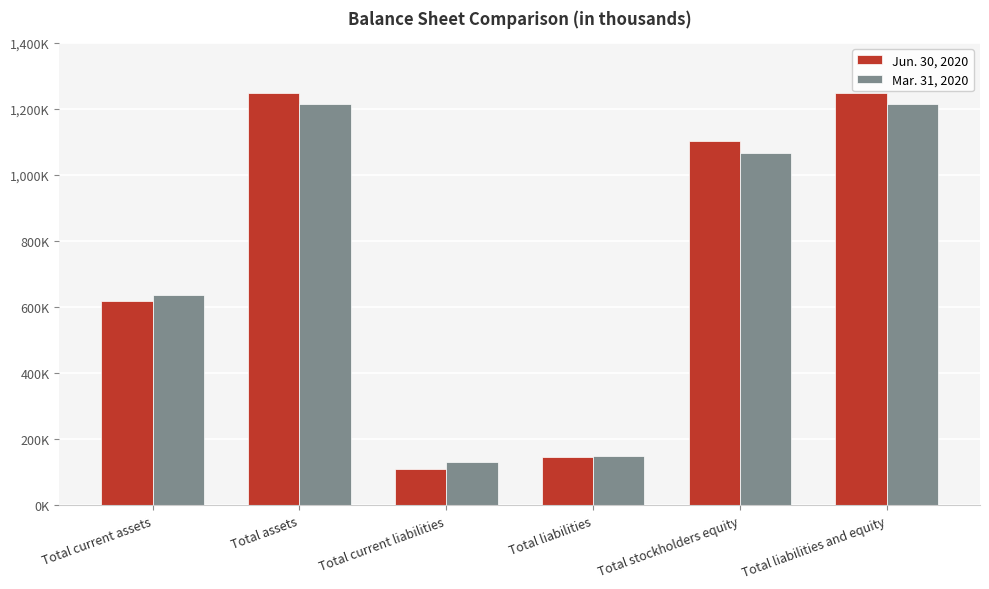

What are all the series names shown in the legend?

Jun. 30, 2020, Mar. 31, 2020